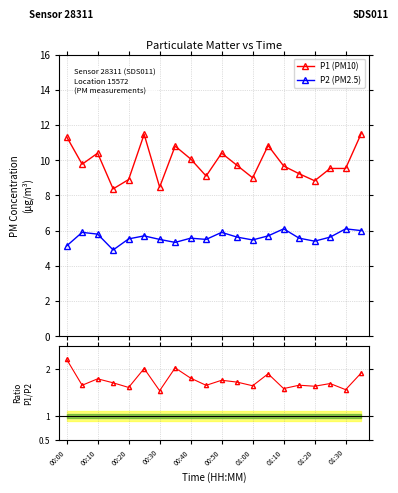

What is the maximum value for P2 (PM2.5)?

6.1